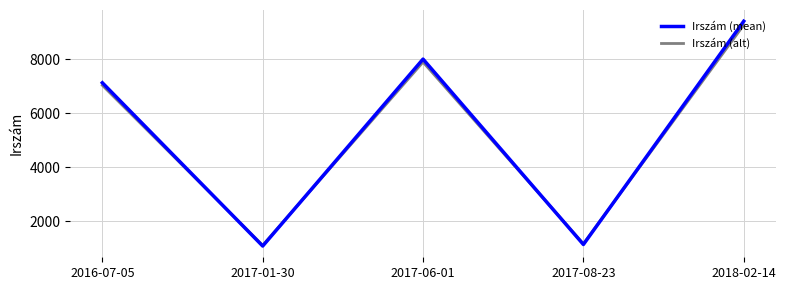

Count the number of categories in the chart.

5